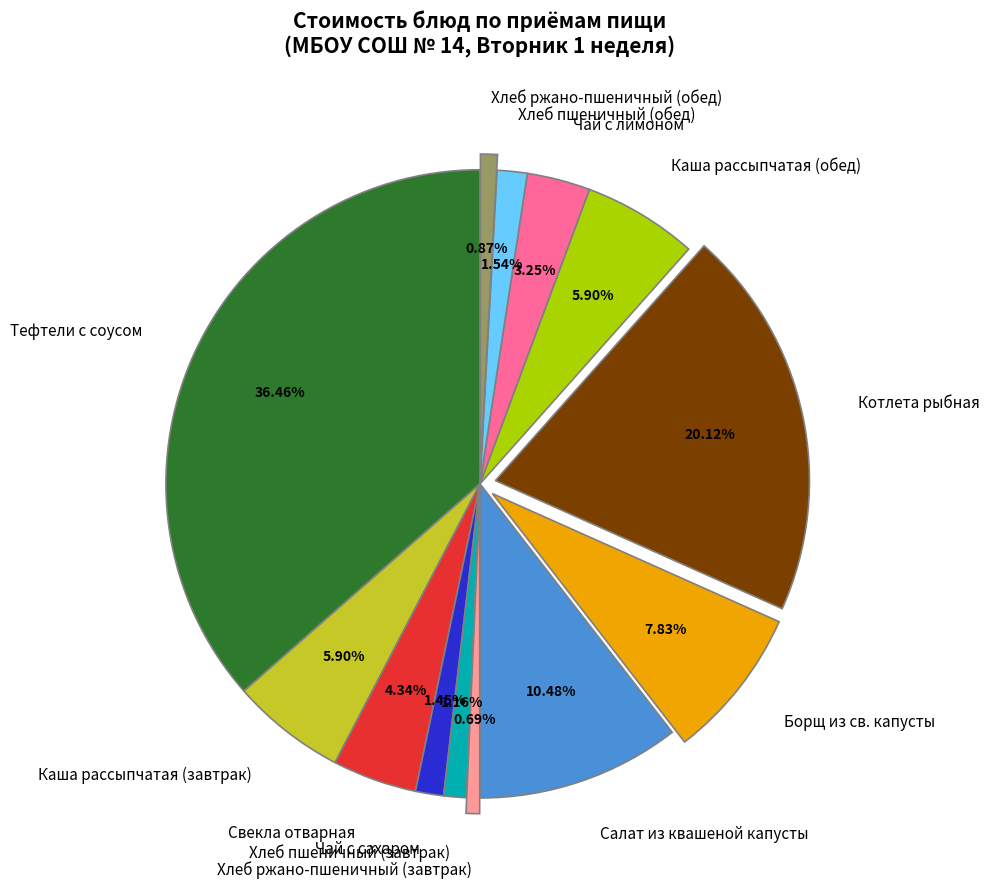

To the nearest percent, what percentage of the pie is Борщ из св. капусты?

8%